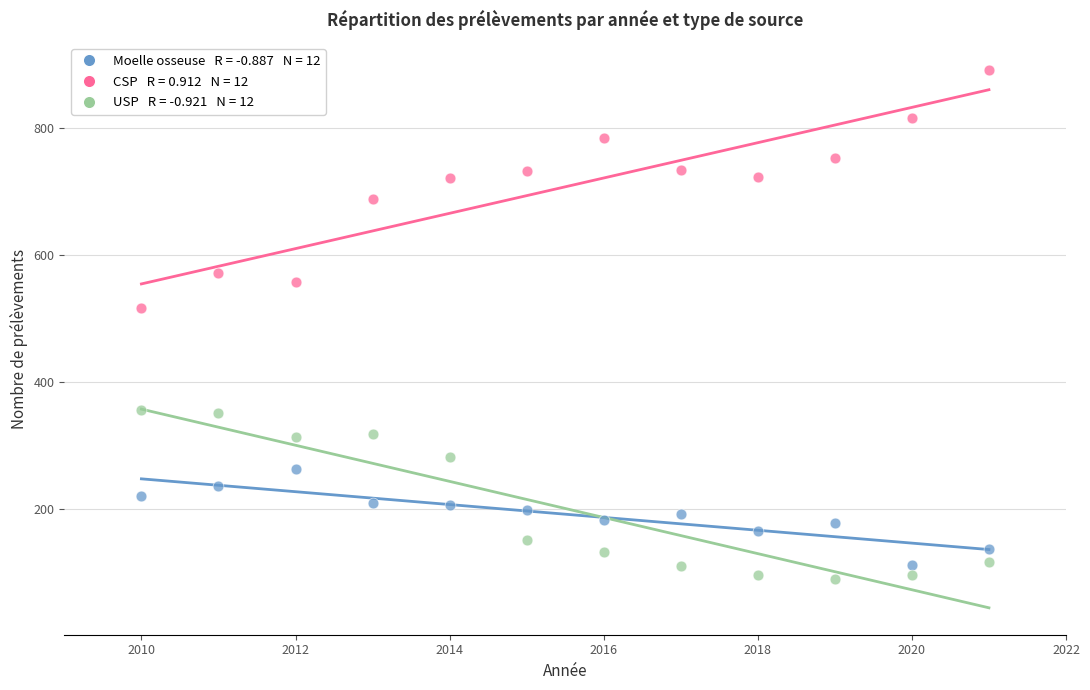

Across all series, what Y value is closest to 490?

517